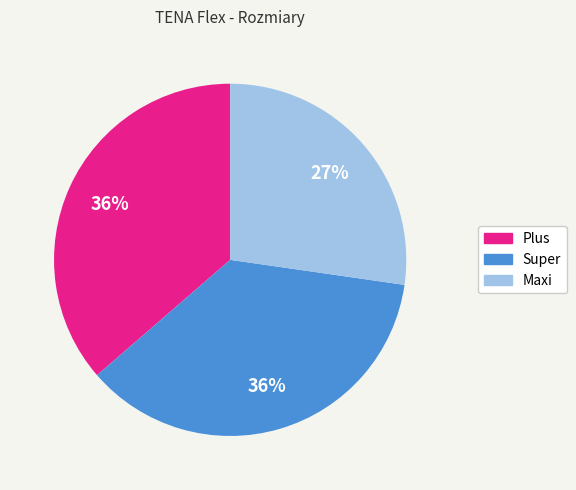

How many segments does this pie chart have?

3